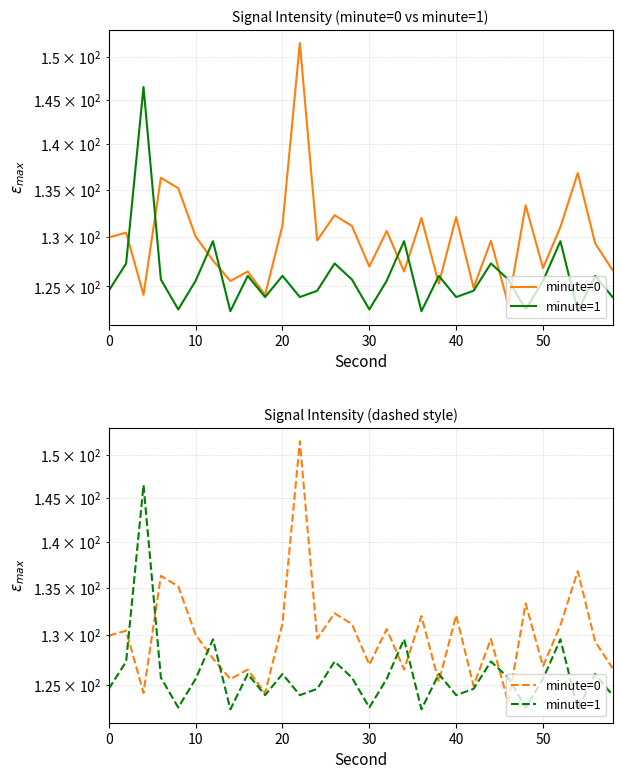

How many values in the minute=0 series exceed 129?

18